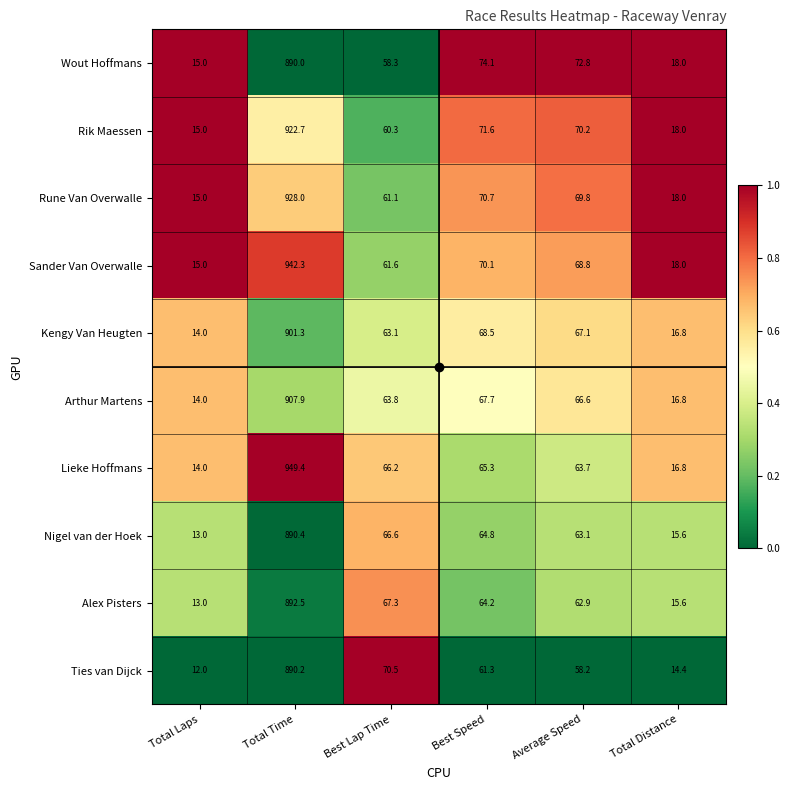

The Lieke Hoffmans series shows 91.0 at Best Speed. True or false?

False